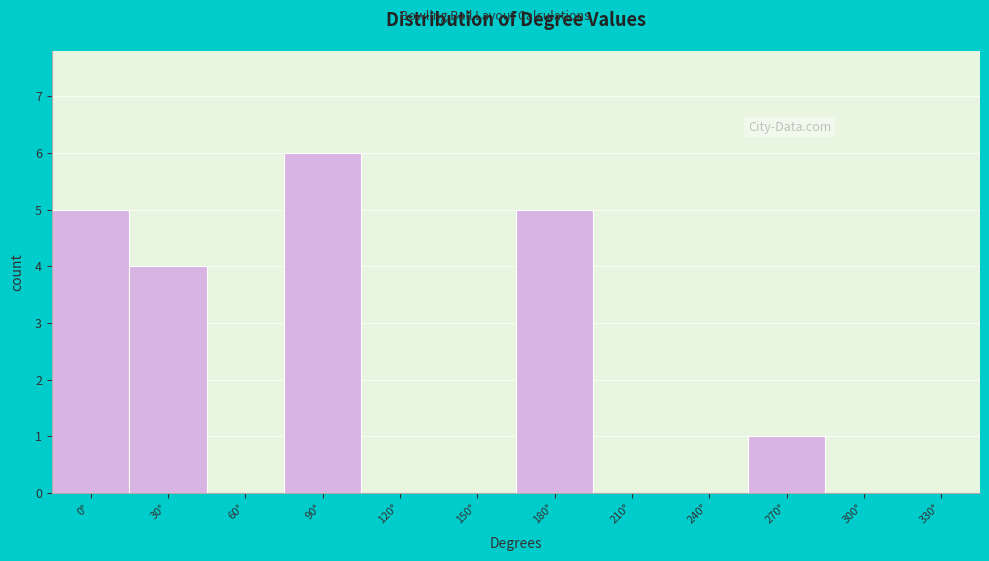

Reading left to right, list all the values displayed in this chart.

0°=5	30°=4	60°=0	90°=6	120°=0	150°=0	180°=5	210°=0	240°=0	270°=1	300°=0	330°=0